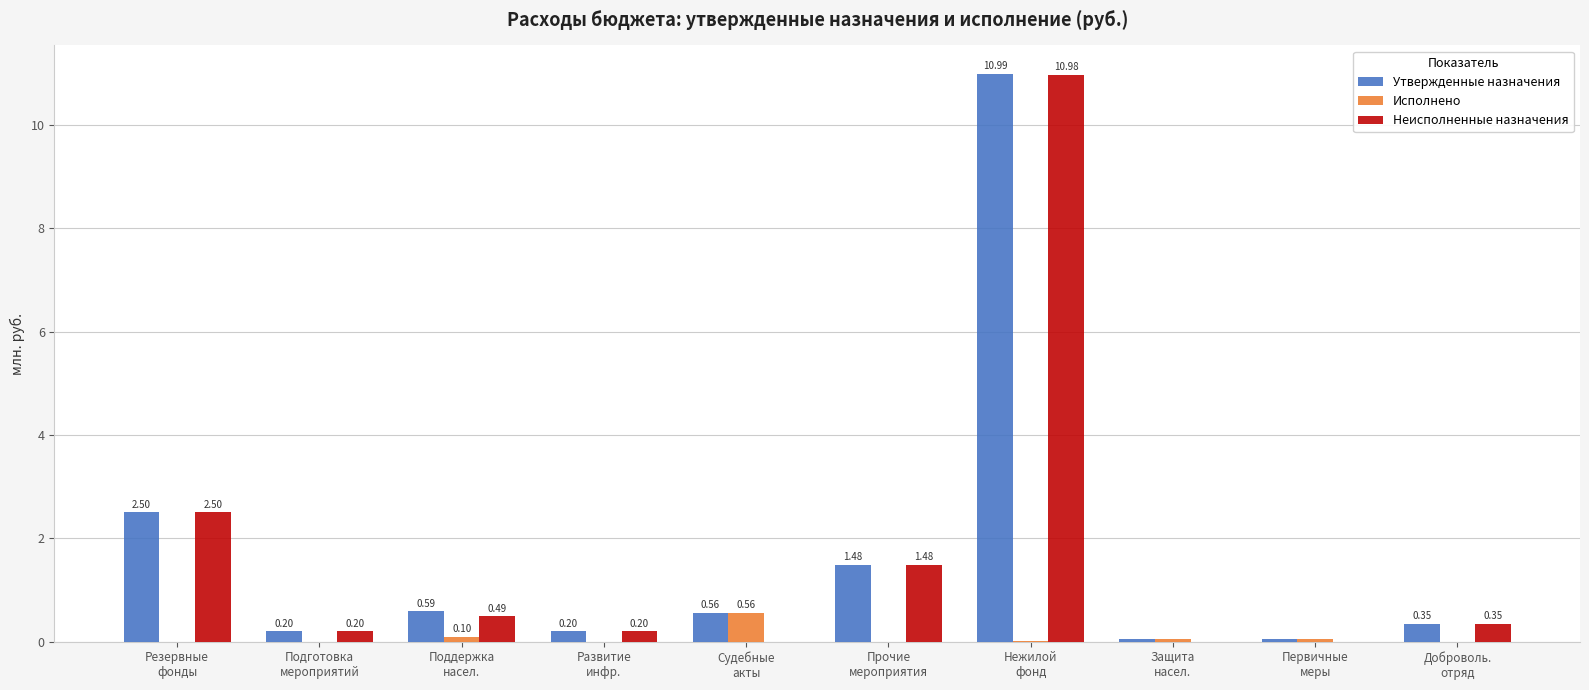

What is the sum of all Неисполненные назначения values?

16.2